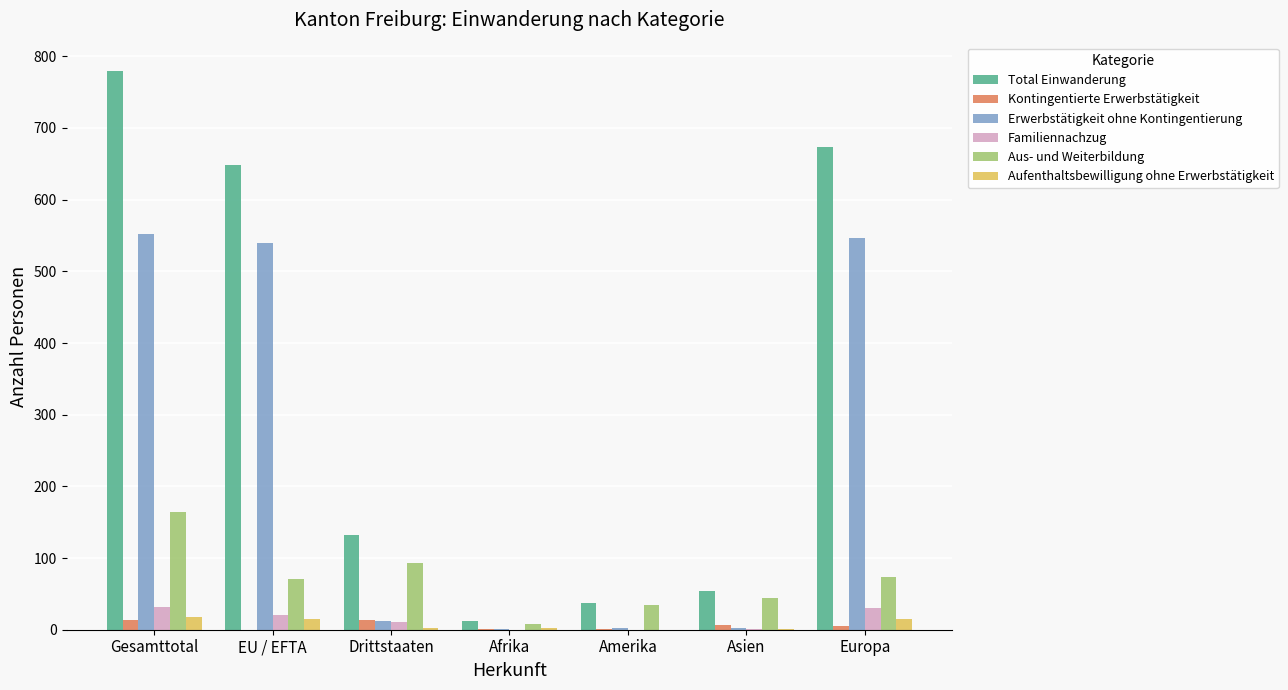

Which series changed the most between Gesamttotal and Afrika?

Total Einwanderung